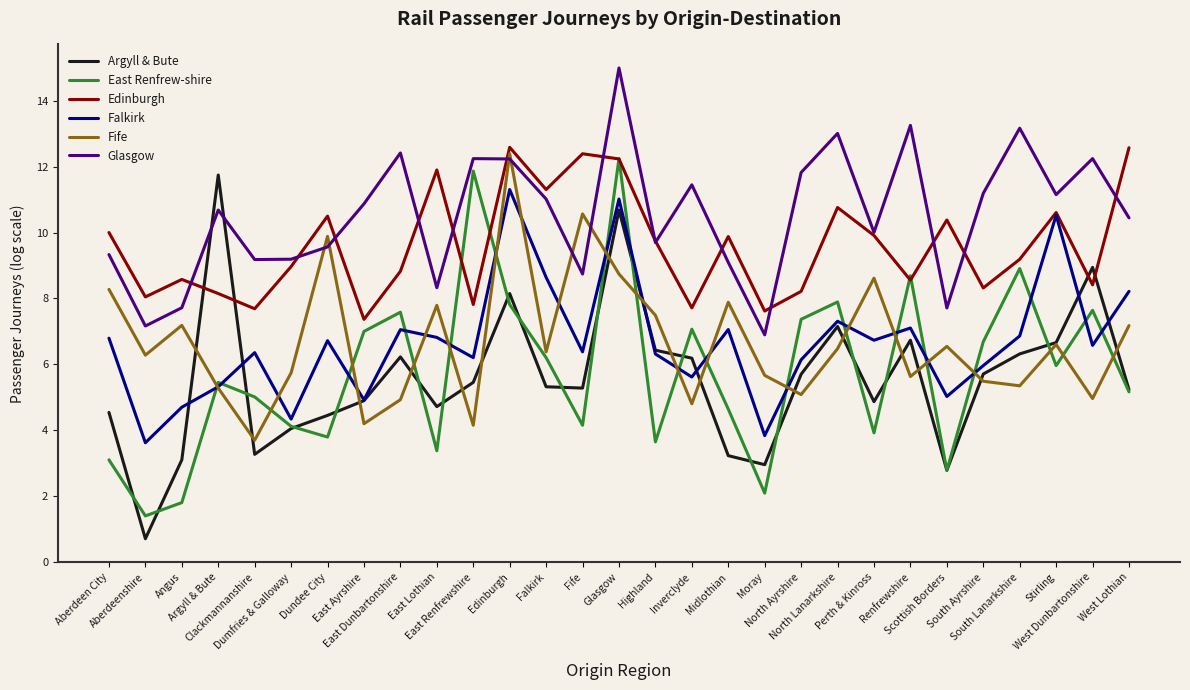

Is this an area chart (filled region under the line)?

No